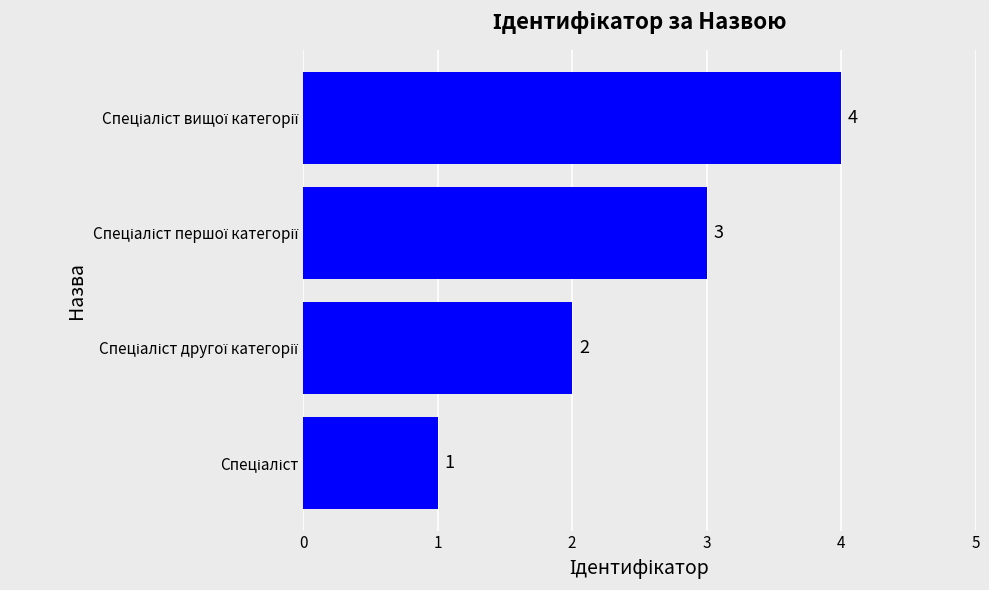

How many values are between 2 and 4?

3